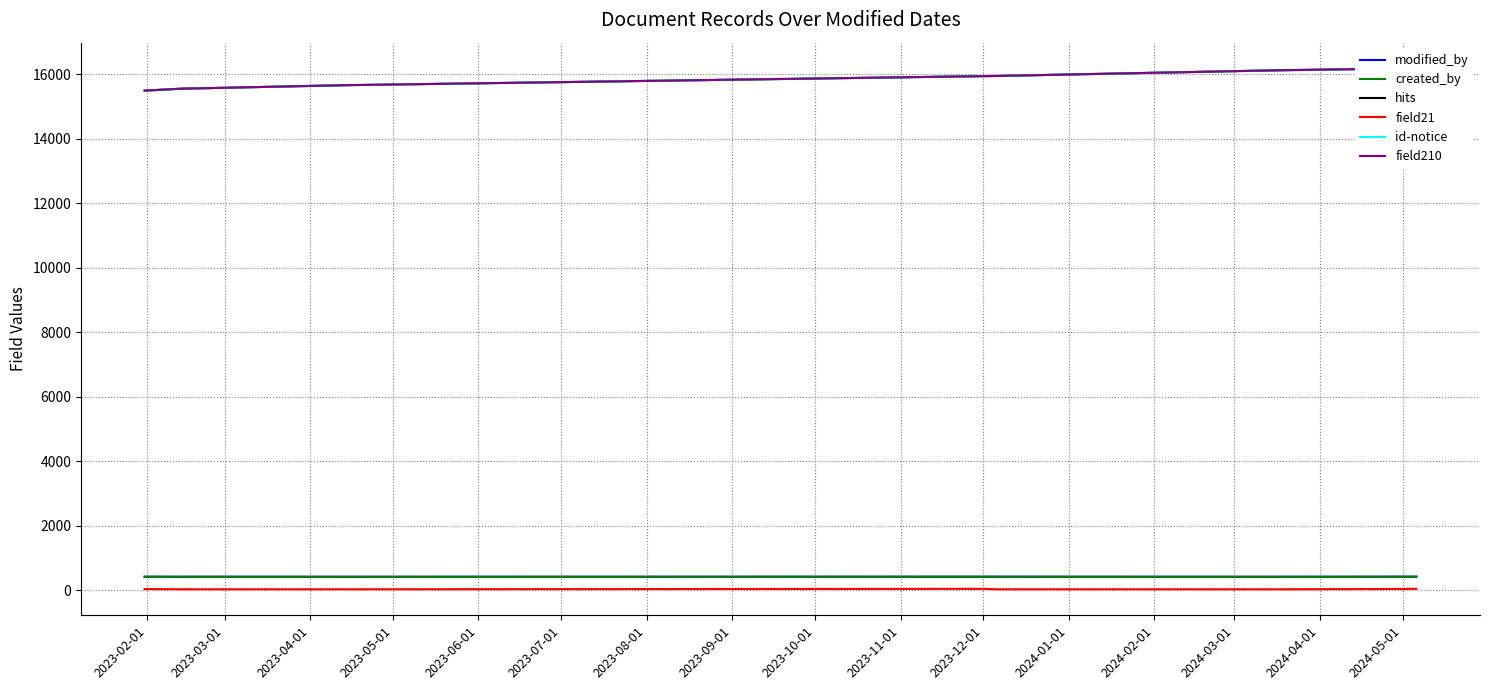

At which category does created_by reach its first local peak?

2023-03-01